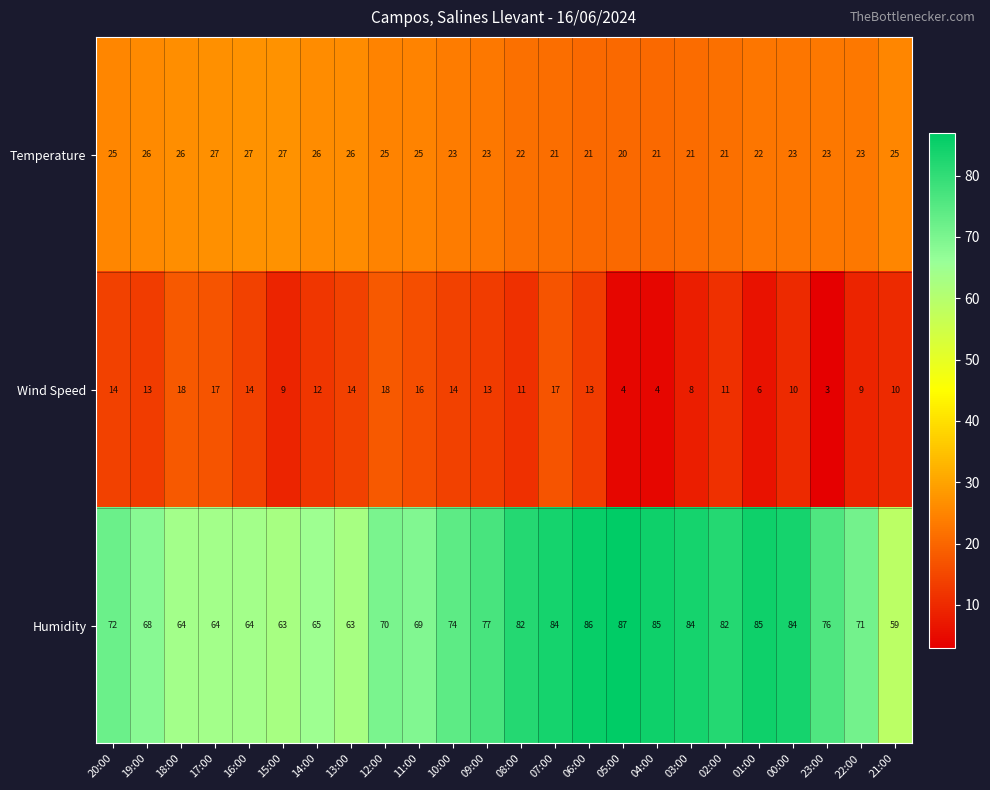

The Humidity series shows 37 at 00:00. True or false?

False